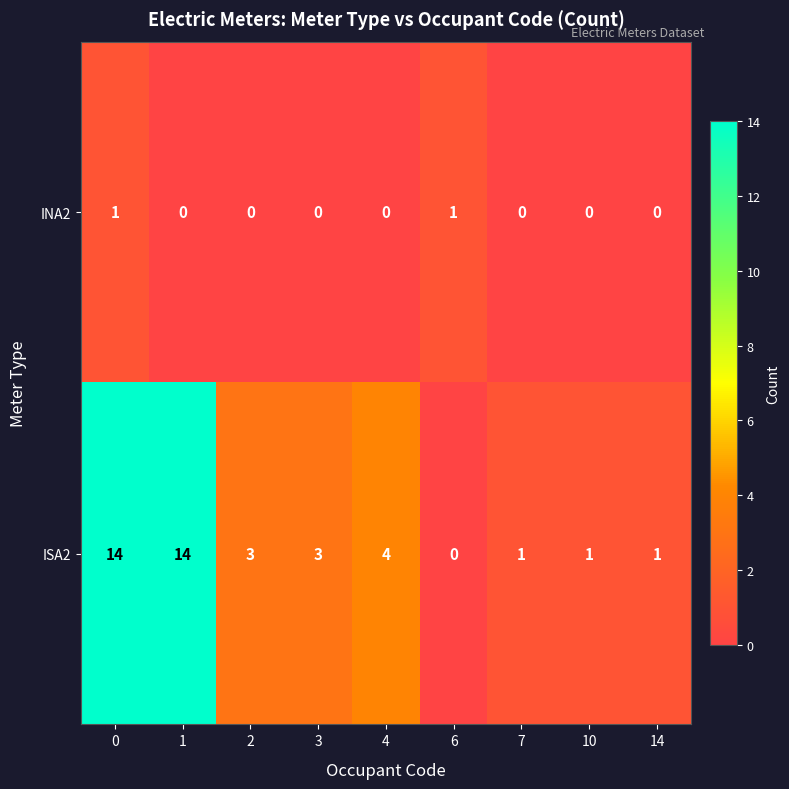

Is it true that INA2 equals 2 at 6?

False